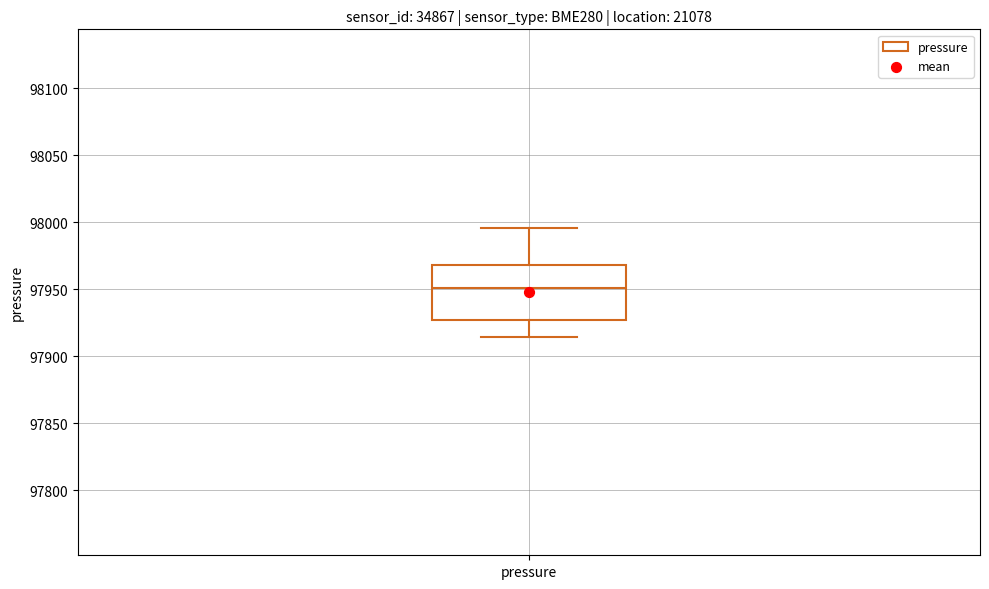

Read this box plot against the y-axis: the position of the median line, the range covered by the box, and the ends of both whiskers. The values are not printed on the chart, so give them approximately, as read against the axis.

median 97950, box 97925 to 97970, whiskers 97915 to 97995